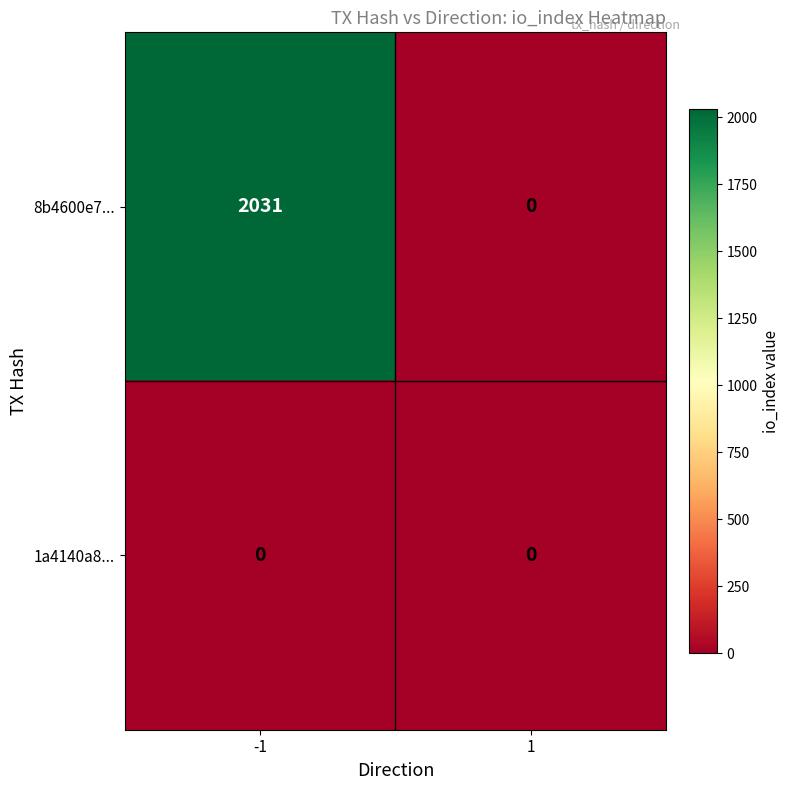

Rank the series by their average value, from lowest to highest.

1a4140a8..., 8b4600e7...